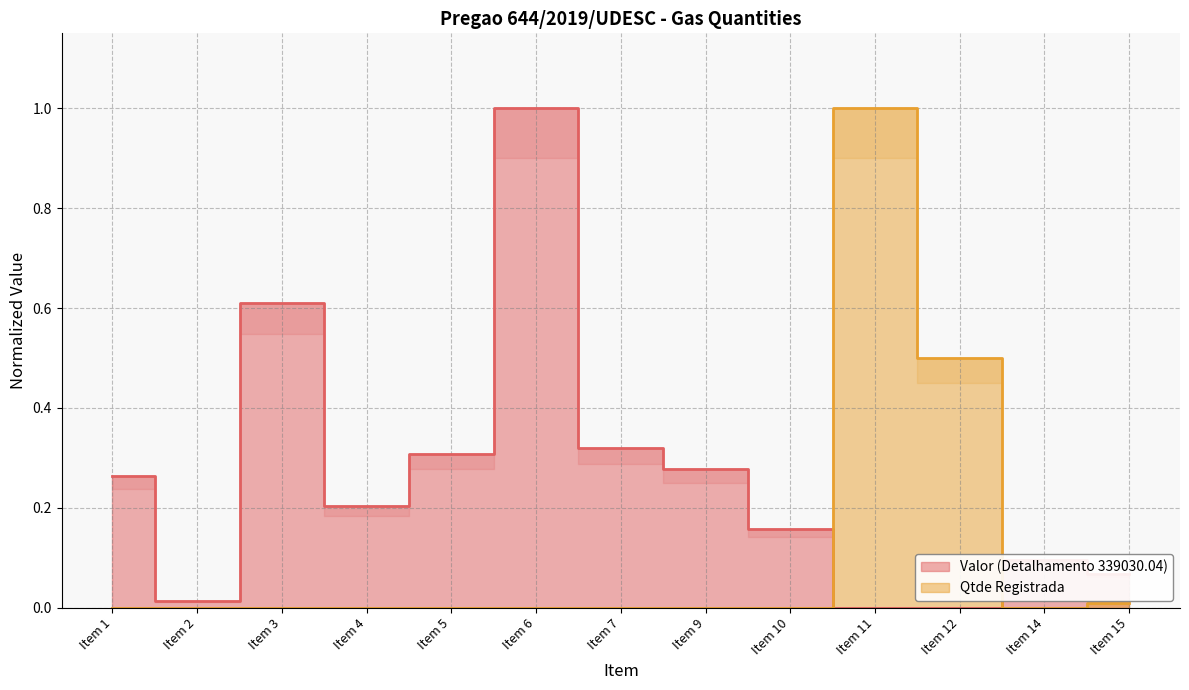

What is the difference between the maximum and second lowest values in the Qtde Registrada series?

1.0